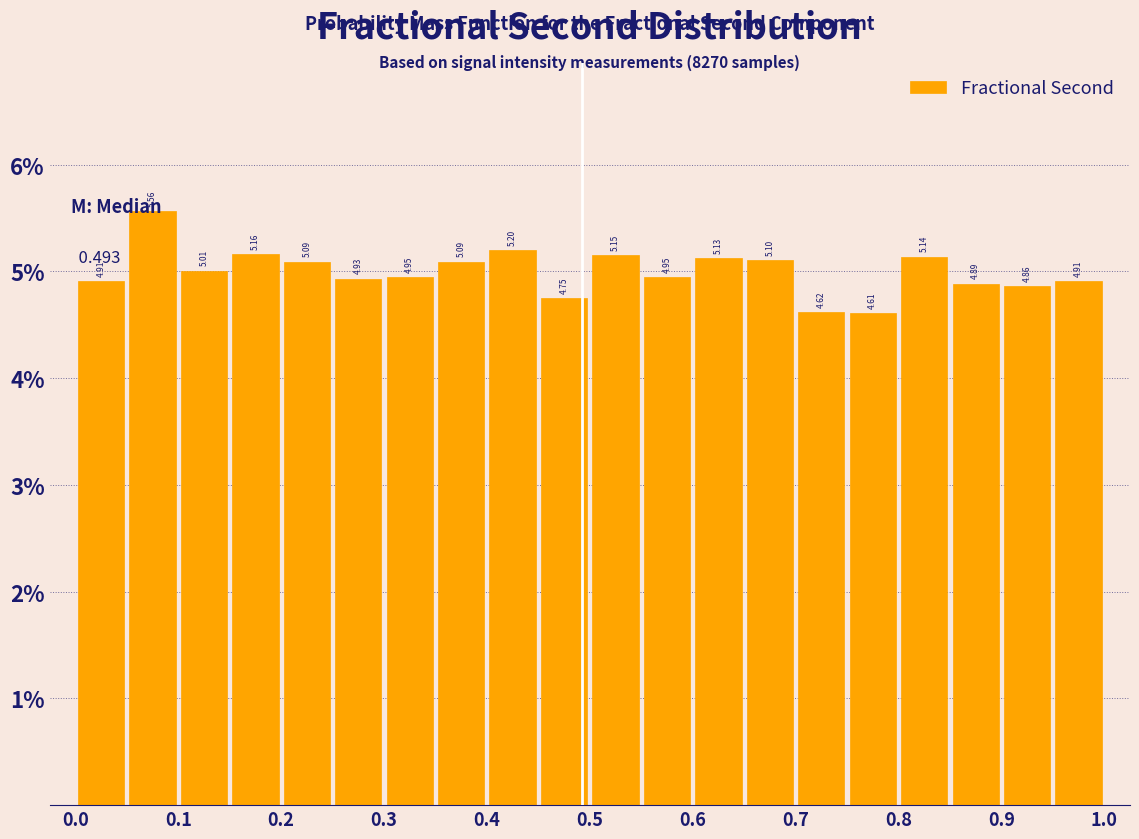

What is the height of the bar covering 0.70 to 0.75 on the x-axis?

4.62